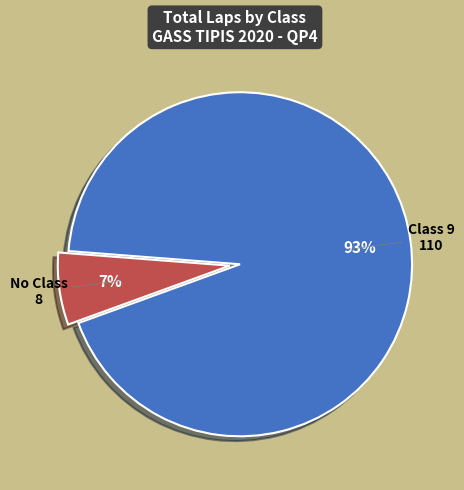

How many slices are in this pie chart?

2